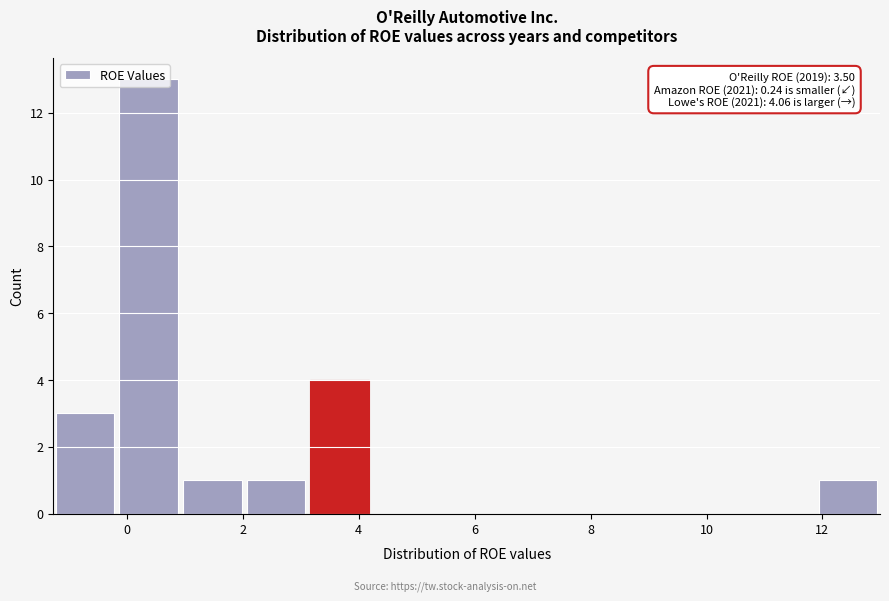

Which range on the x-axis has the tallest bar?

-0.2 to 1.0